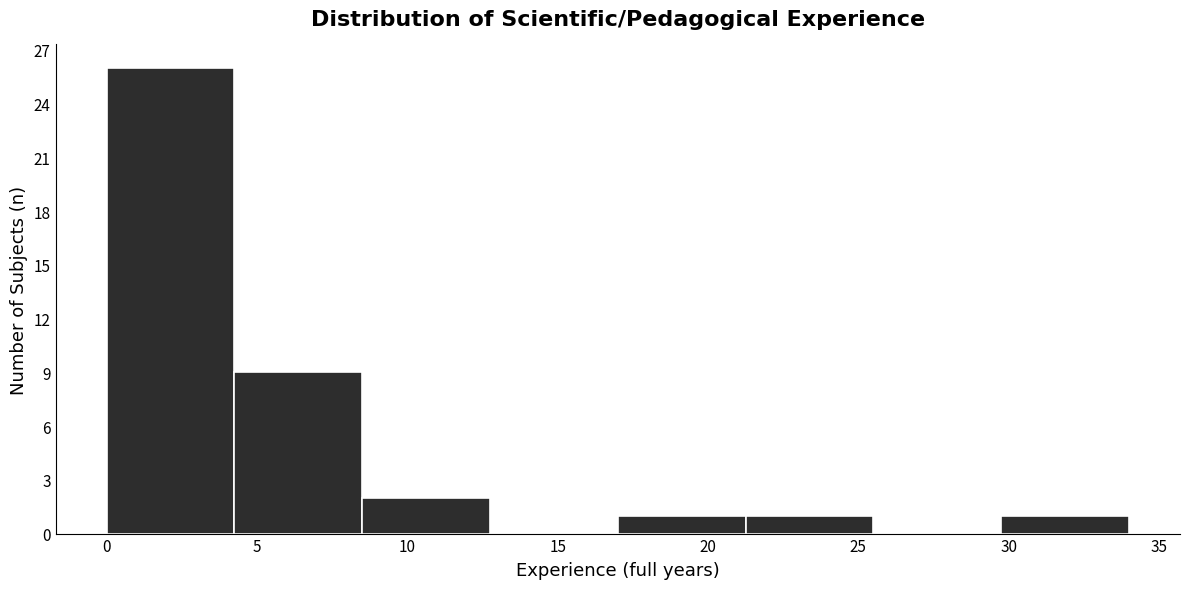

Reading left to right, transcribe this chart: for each bar, give the range it covers on the x-axis and its height. Neither the bar edges nor the heights are printed on the chart, so give them approximately, as read against the axes.

0.00 to 4.25: 26
4.25 to 8.50: 9
8.50 to 12.75: 2
12.75 to 17.00: 0
17.00 to 21.25: 1
21.25 to 25.50: 1
25.50 to 29.75: 0
29.75 to 34.00: 1